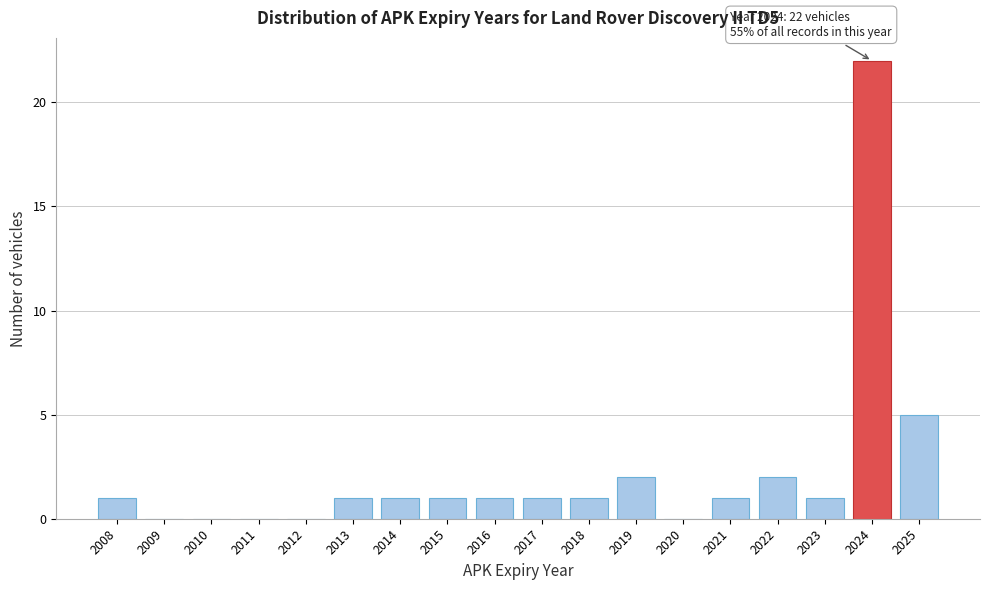

Reading left to right, transcribe all the data shown in this chart.

2008=1	2009=0	2010=0	2011=0	2012=0	2013=1	2014=1	2015=1	2016=1	2017=1	2018=1	2019=2	2020=0	2021=1	2022=2	2023=1	2024=22	2025=5